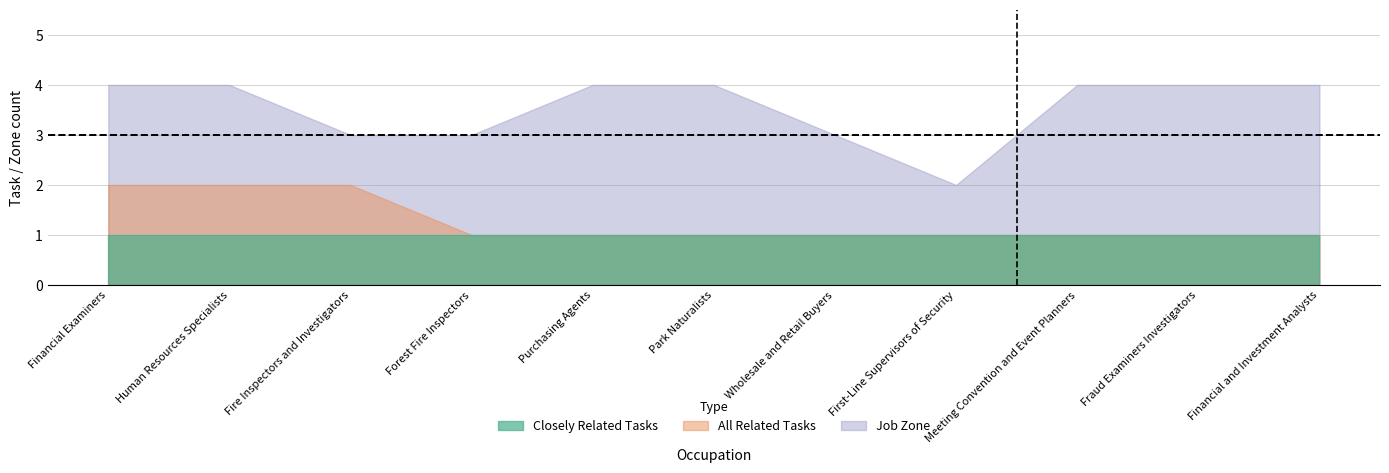

What value does the Job Zone series have at Financial and Investment Analysts?

4